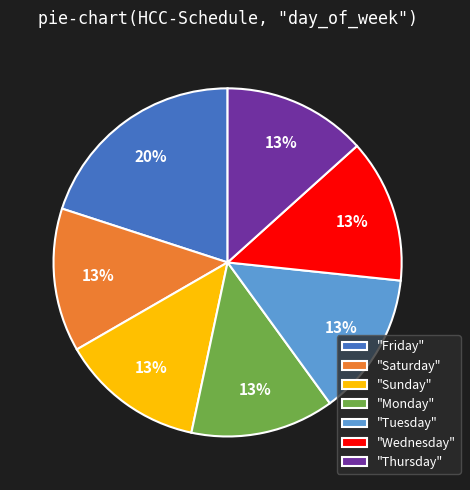

The "Saturday" slice represents 13% of the pie. True or false?

True